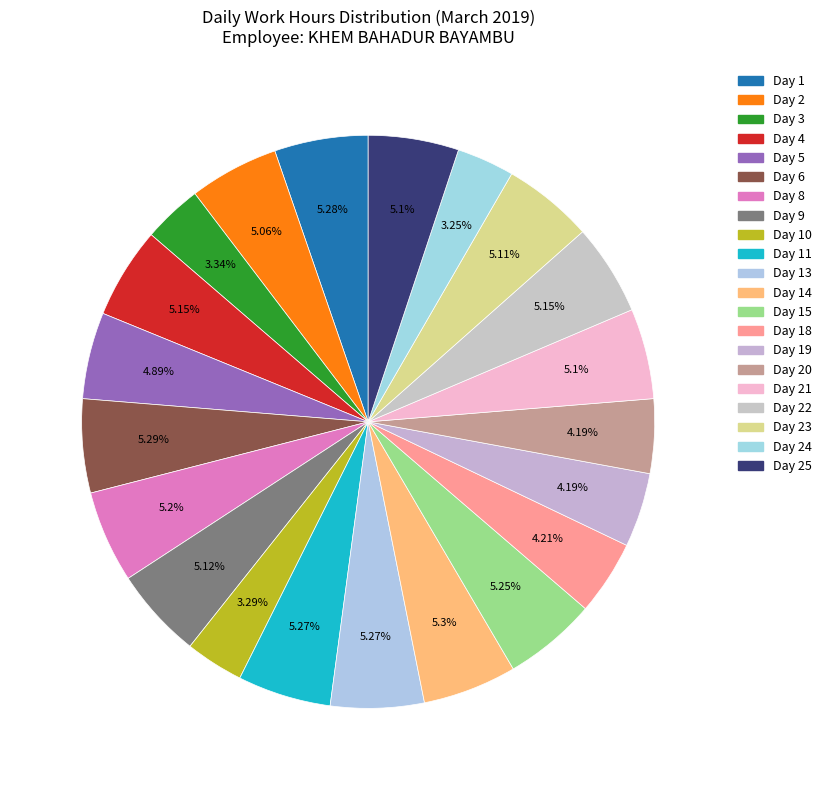

Is there a majority slice in this chart?

No